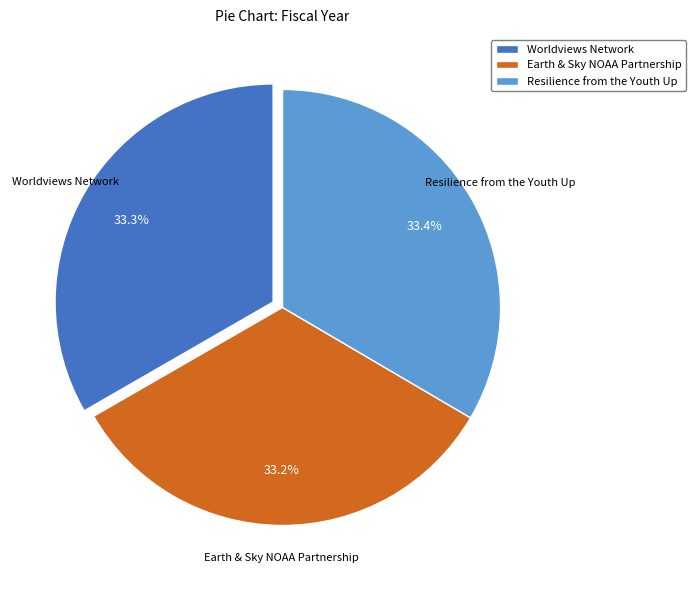

Is Resilience from the Youth Up the majority of the pie?

No